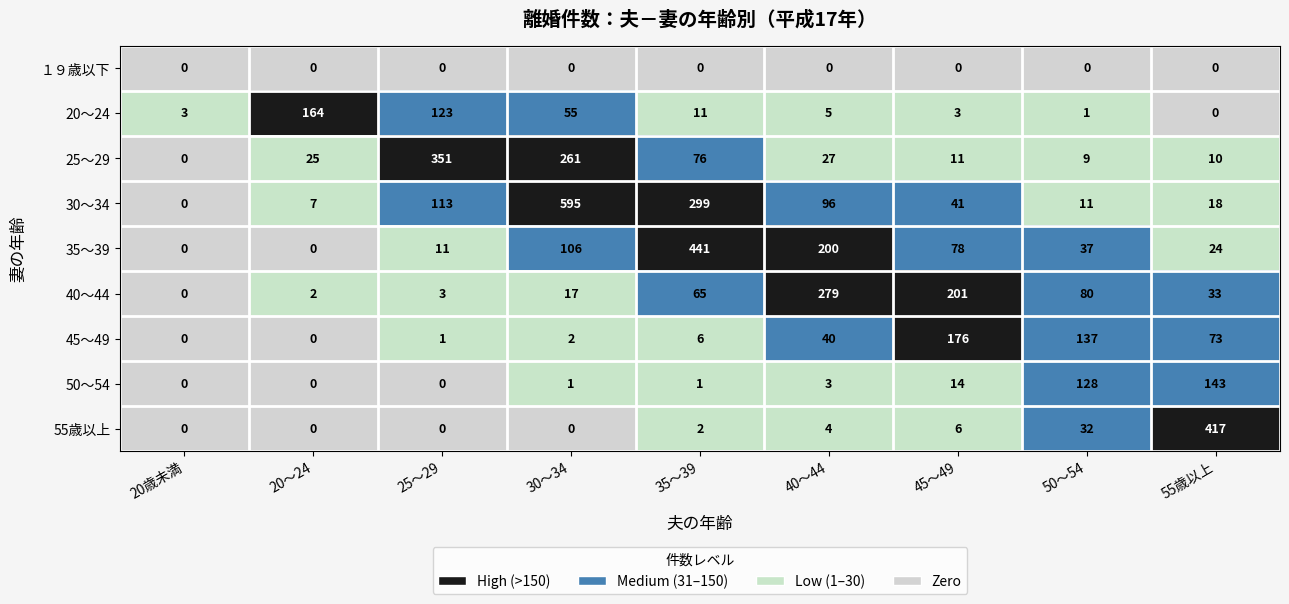

At how many categories does at least one series exceed 2?

9